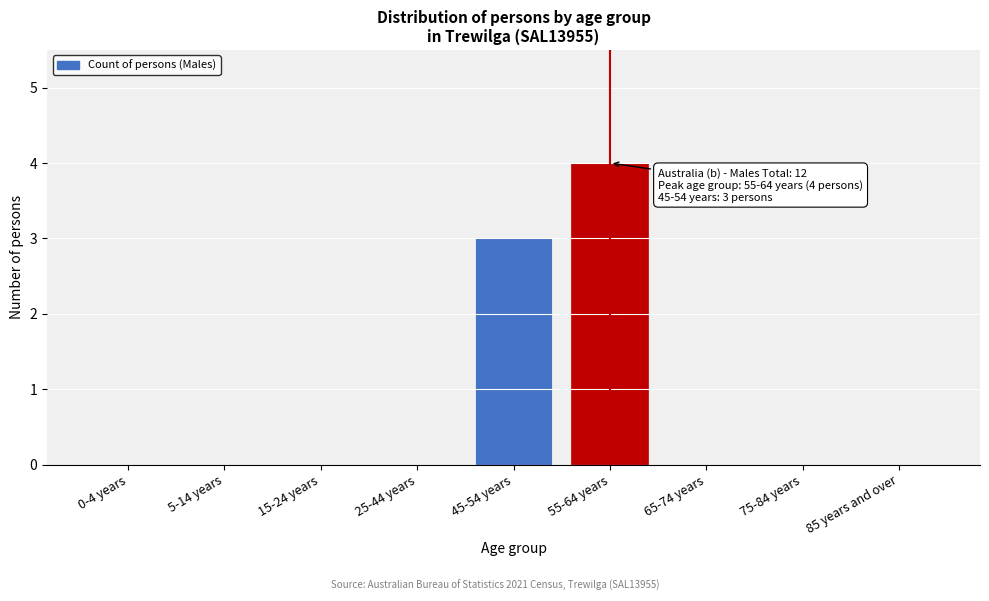

Reading left to right, extract all data points from this chart.

0-4 years=0	5-14 years=0	15-24 years=0	25-44 years=0	45-54 years=3	55-64 years=4	65-74 years=0	75-84 years=0	85 years and over=0